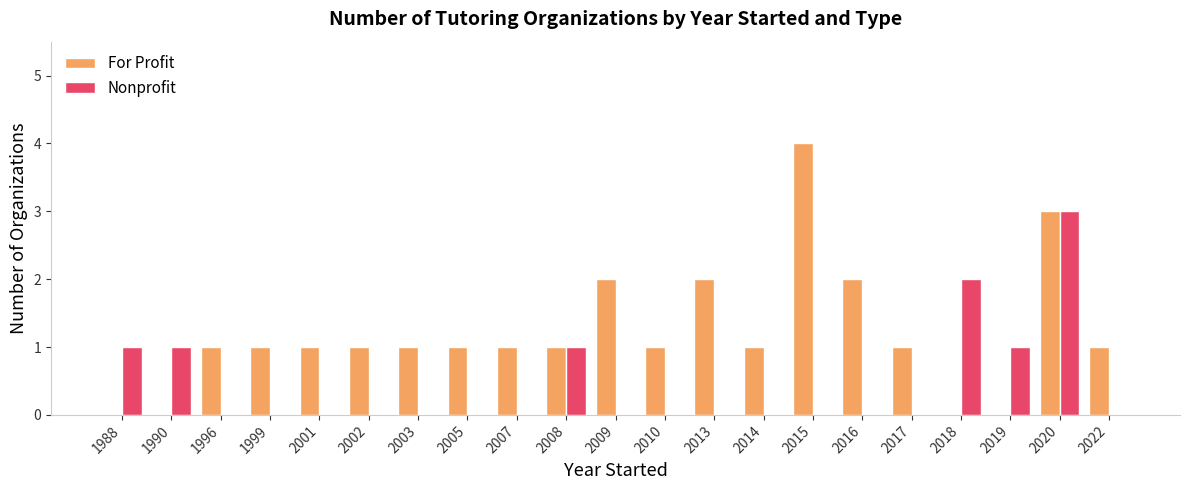

Reading left to right, what are all the values shown in this chart?

For Profit: 1988=0	1990=0	1996=1	1999=1	2001=1	2002=1	2003=1	2005=1	2007=1	2008=1	2009=2	2010=1	2013=2	2014=1	2015=4	2016=2	2017=1	2018=0	2019=0	2020=3	2022=1
Nonprofit: 1988=1	1990=1	1996=0	1999=0	2001=0	2002=0	2003=0	2005=0	2007=0	2008=1	2009=0	2010=0	2013=0	2014=0	2015=0	2016=0	2017=0	2018=2	2019=1	2020=3	2022=0